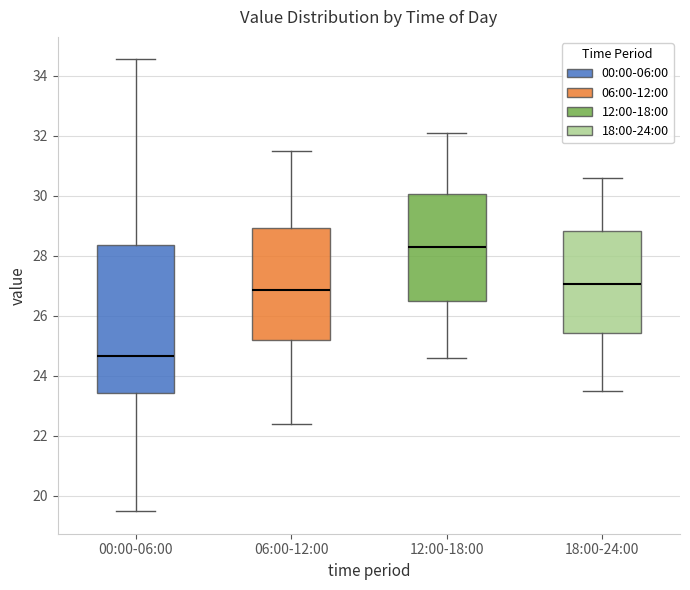

Comparing the boxes themselves (not the whiskers), which one is the tallest?

00:00-06:00